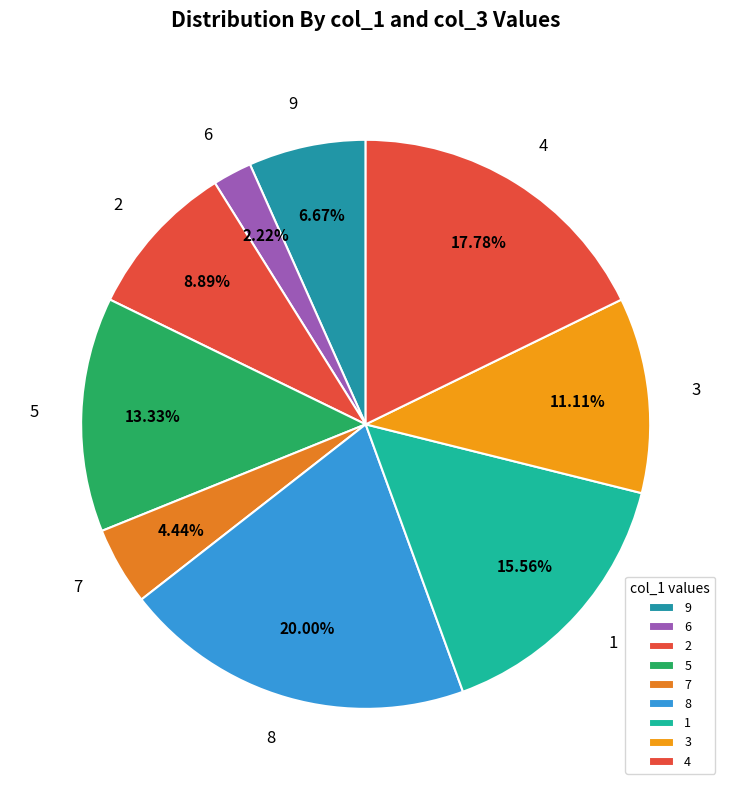

To the nearest percent, what is the combined percentage of 3 and 5?

24%